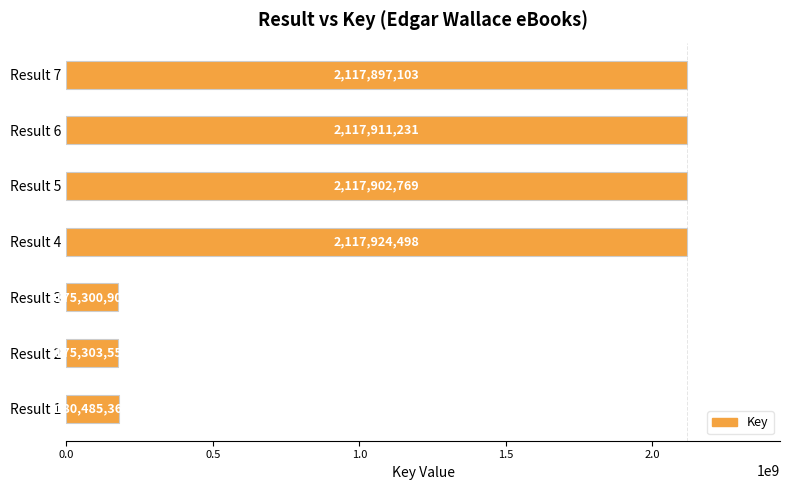

What is the greatest value displayed?

2117924498